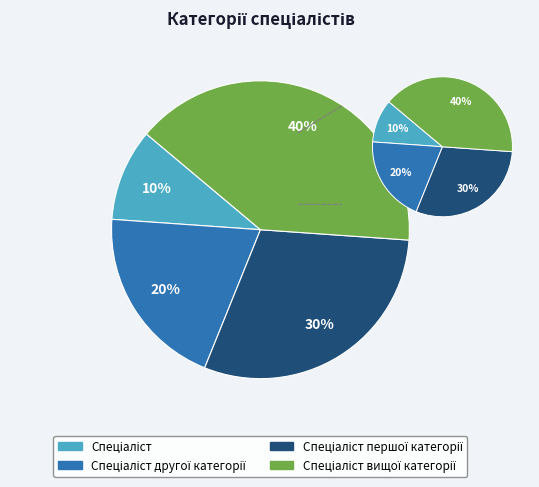

Which has a higher value, Спеціаліст другої категорії or Спеціаліст?

Спеціаліст другої категорії